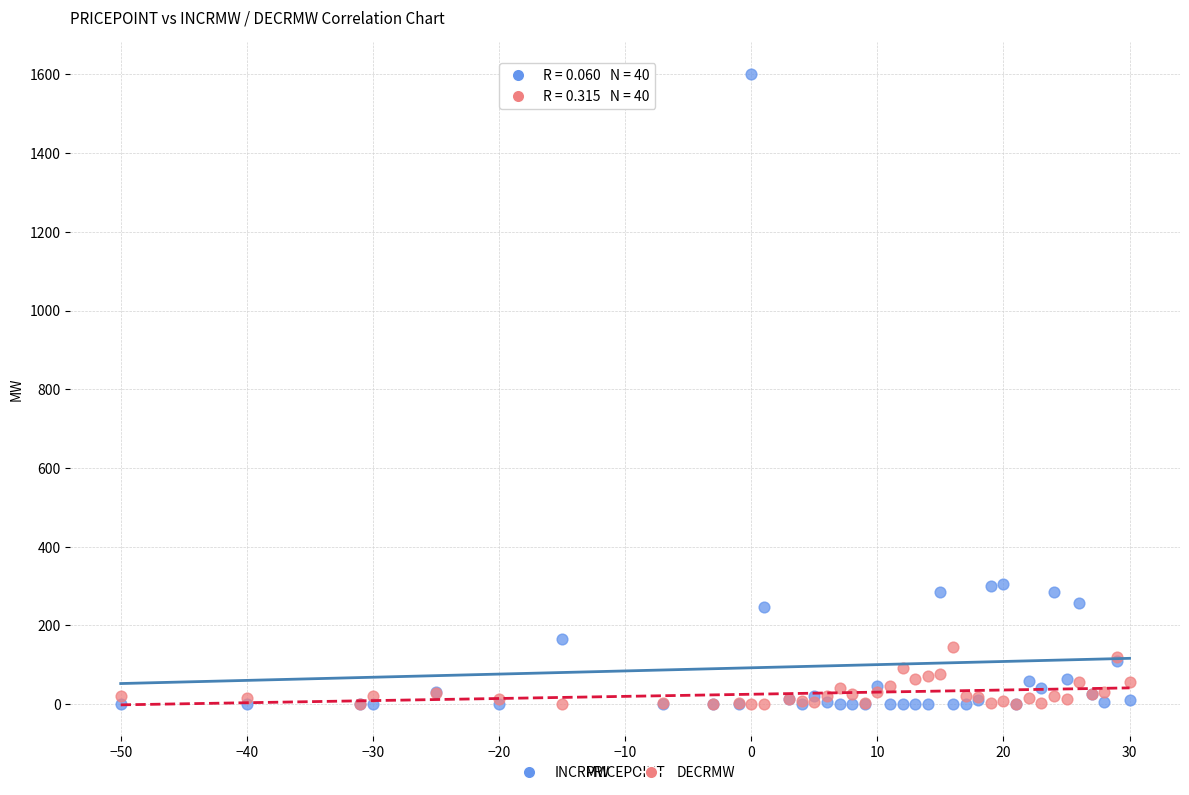

Which series has the largest Y range (max minus min)?

INCRMW